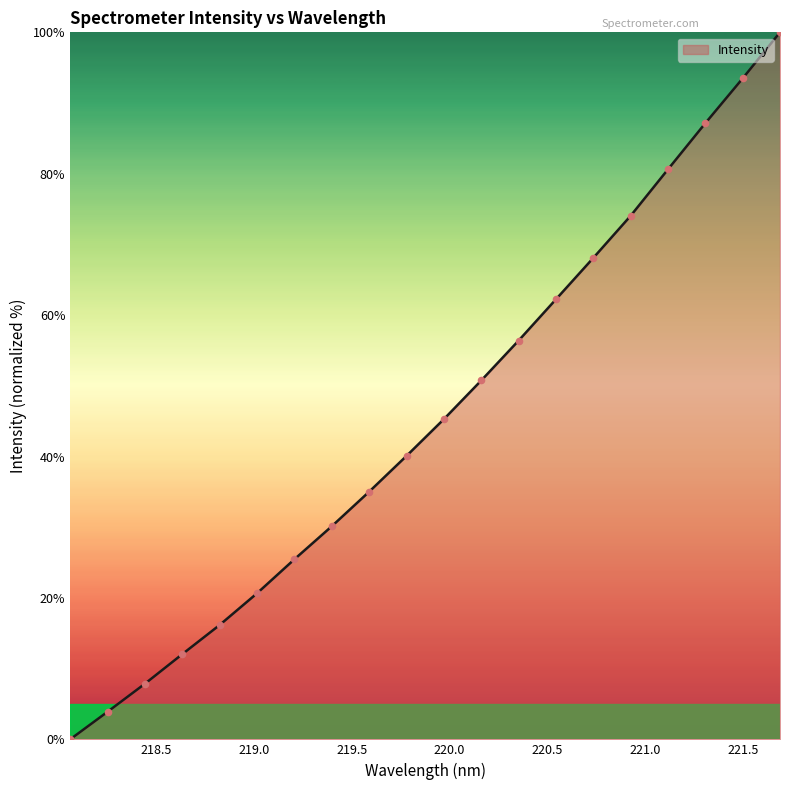

What is the difference between the maximum and minimum values?

100.0